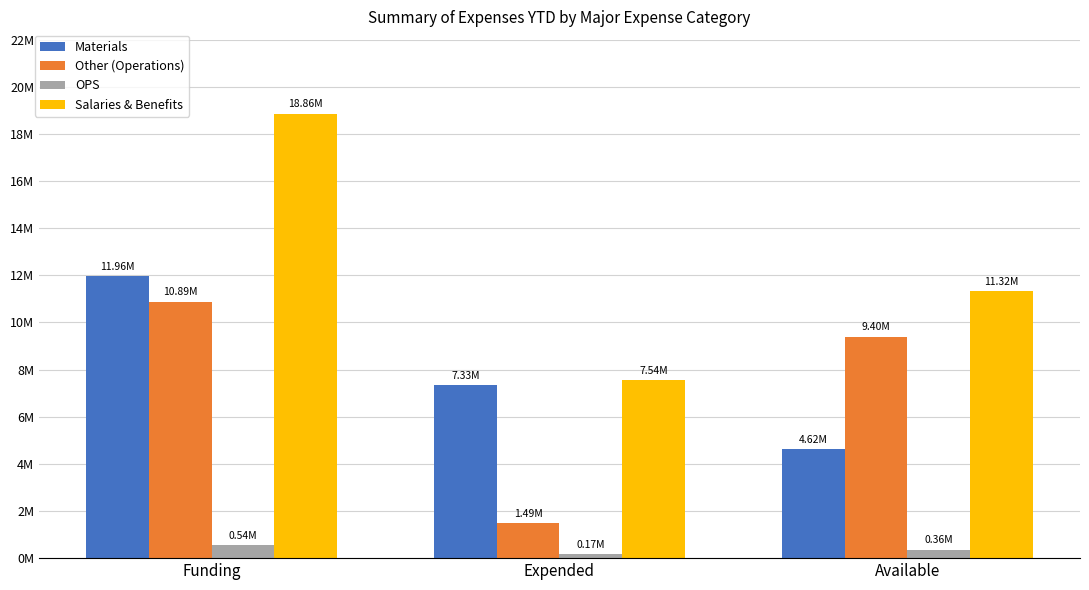

Are the bars horizontal?

No